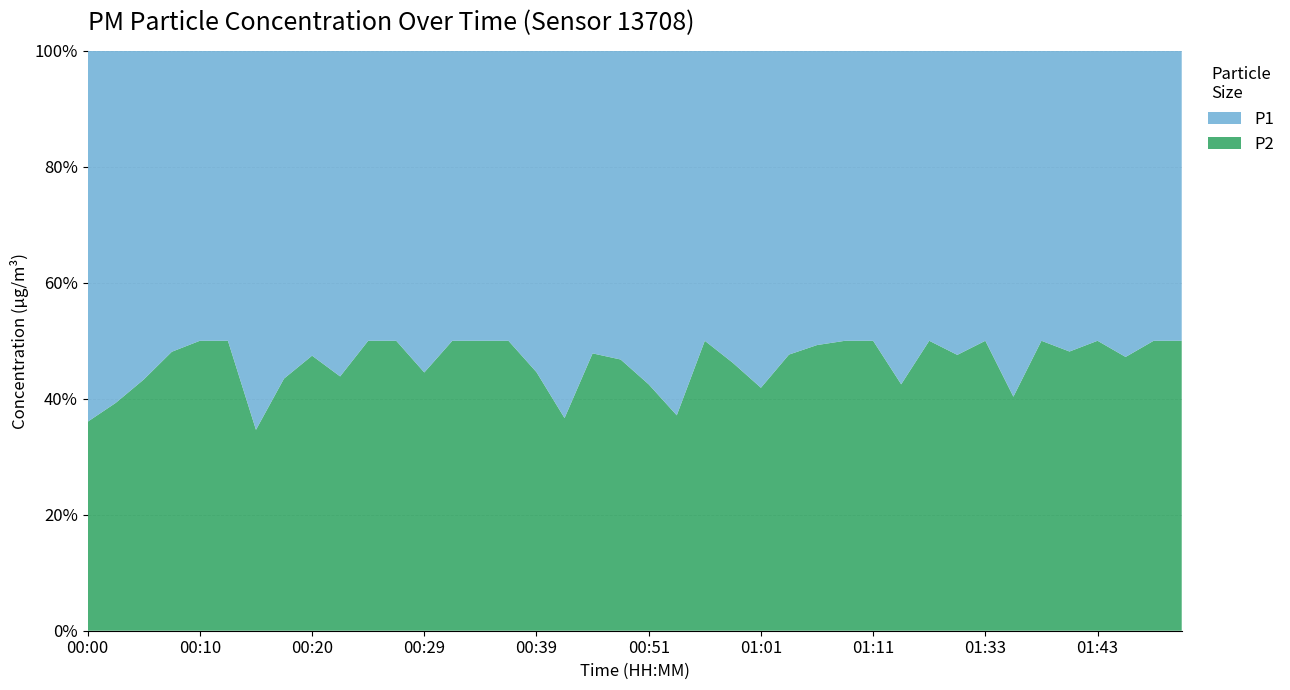

Reading right to left, what are all the values shown in this chart?

P1: 1.0	1.1	1.2	0.9	1.4	1.0	1.7	1.1	1.4	0.9	2.0	1.1	1.1	1.0	1.1	1.9	1.1	0.8	2.2	1.5	1.4	1.2	1.9	1.3	1.2	1.0	1.1	1.4	1.1	1.0	1.4	1.3	1.4	2.8	1.0	1.1	1.4	1.6	1.7	2.1
P2: 1.0	1.1	1.1	0.9	1.3	1.0	1.1	1.1	1.3	0.9	1.5	1.1	1.1	1.0	1.0	1.4	1.0	0.8	1.3	1.1	1.2	1.1	1.1	1.1	1.2	1.0	1.1	1.1	1.1	1.0	1.1	1.2	1.1	1.5	1.0	1.1	1.3	1.2	1.1	1.2